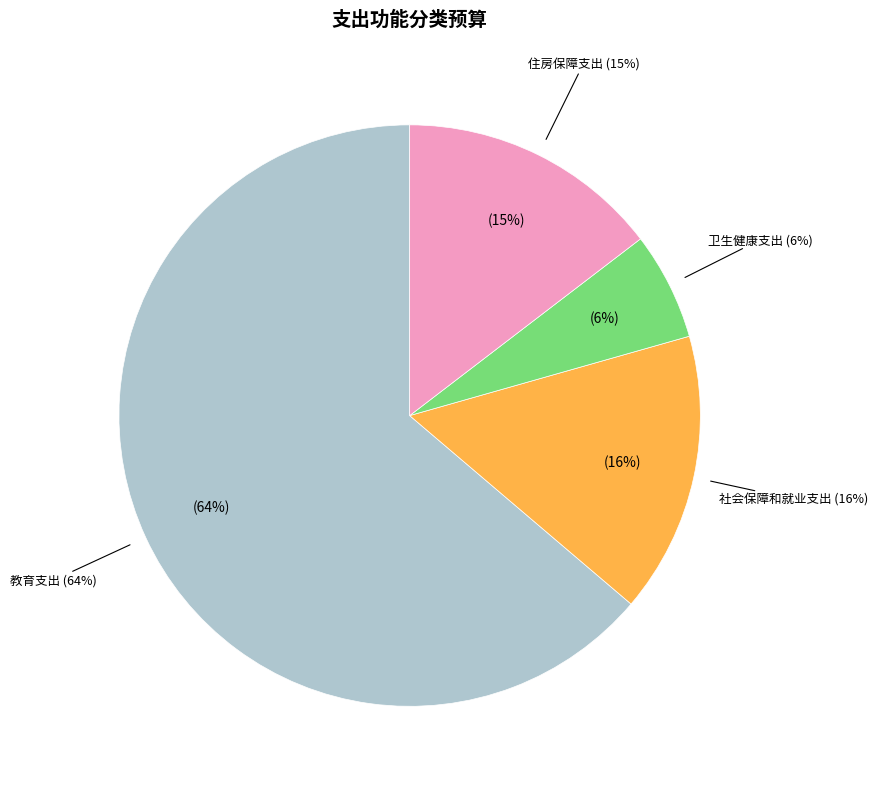

What portion of the pie excludes 社会保障和就业支出?

84.4%